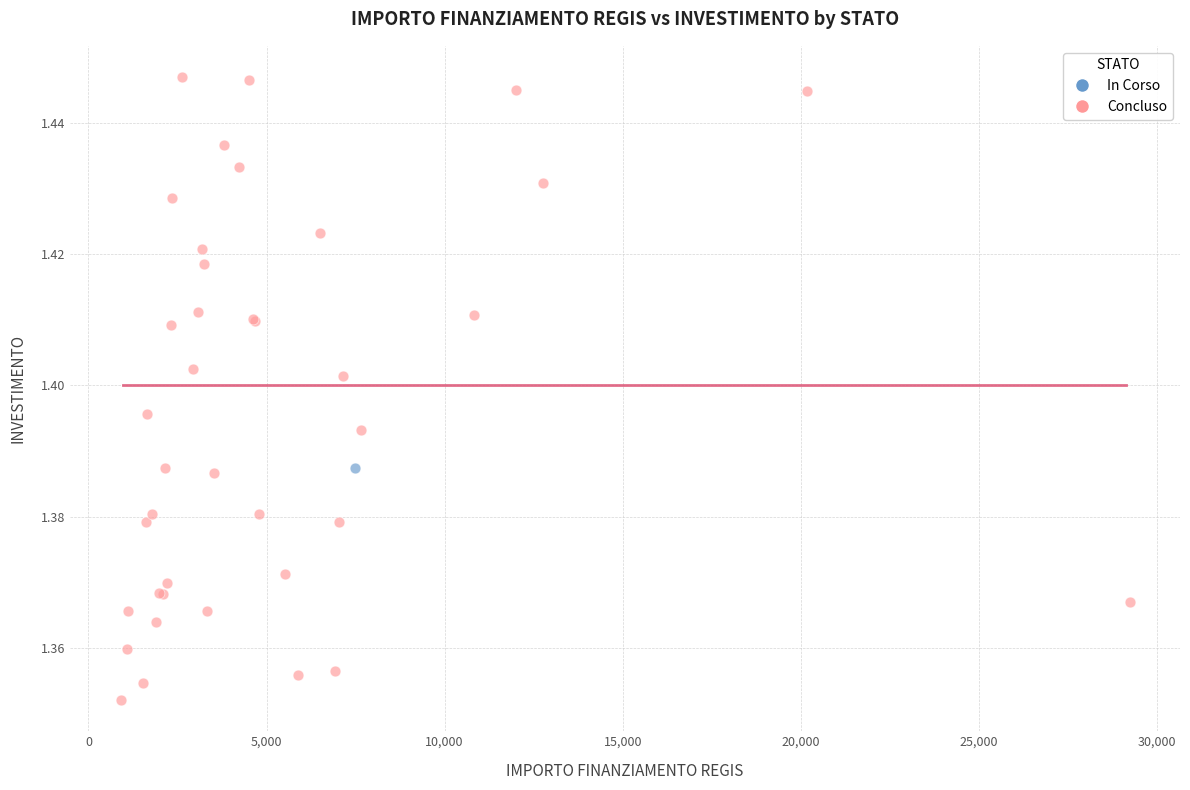

What are all the series names shown in the legend?

In Corso, Concluso